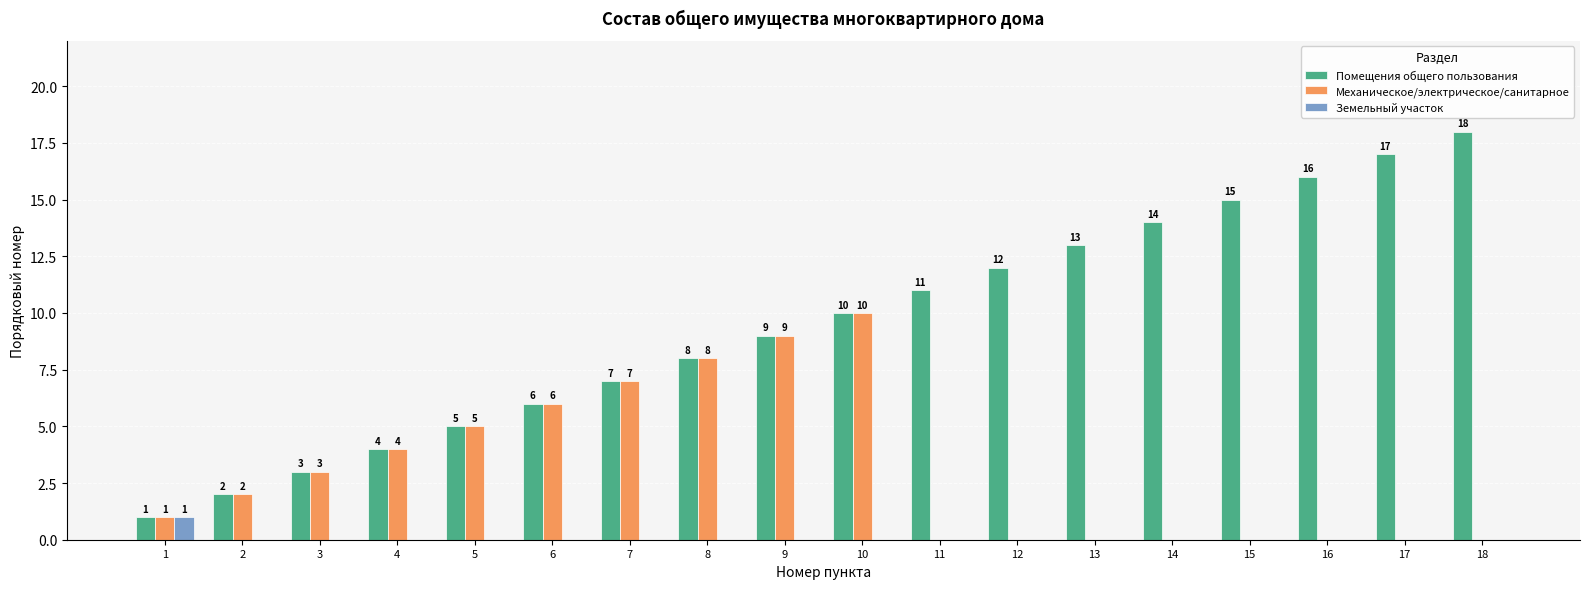

Count the number of categories in the chart.

18